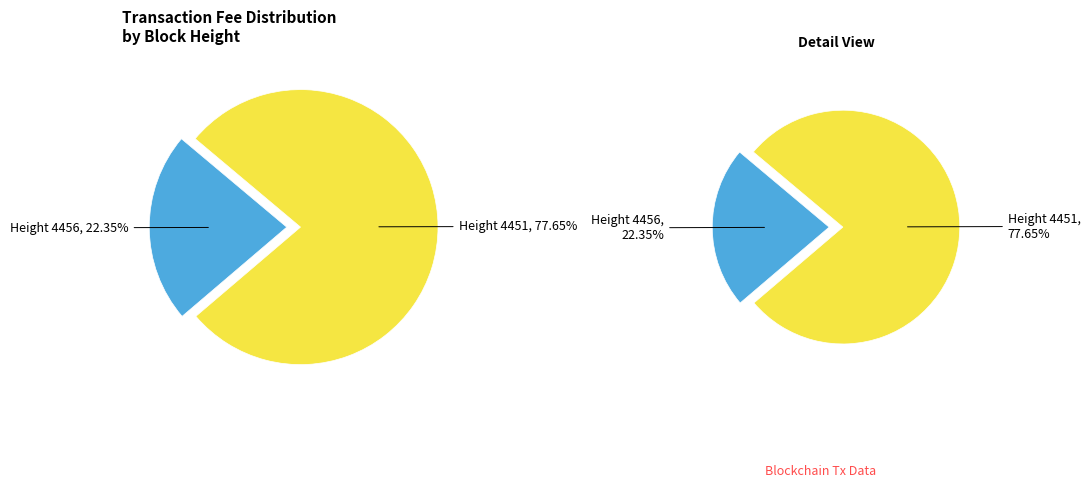

Which slice represents more than half of the pie?

4451